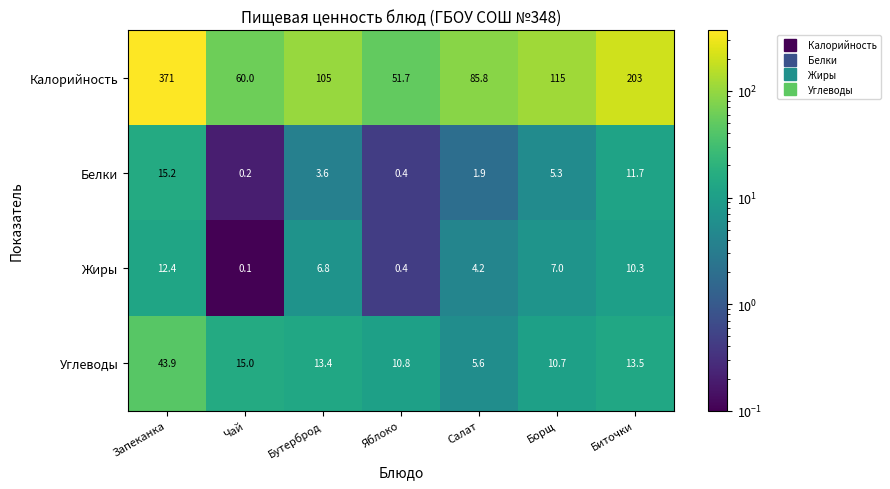

The value of Калорийность at Борщ is 115.0. True or false?

True